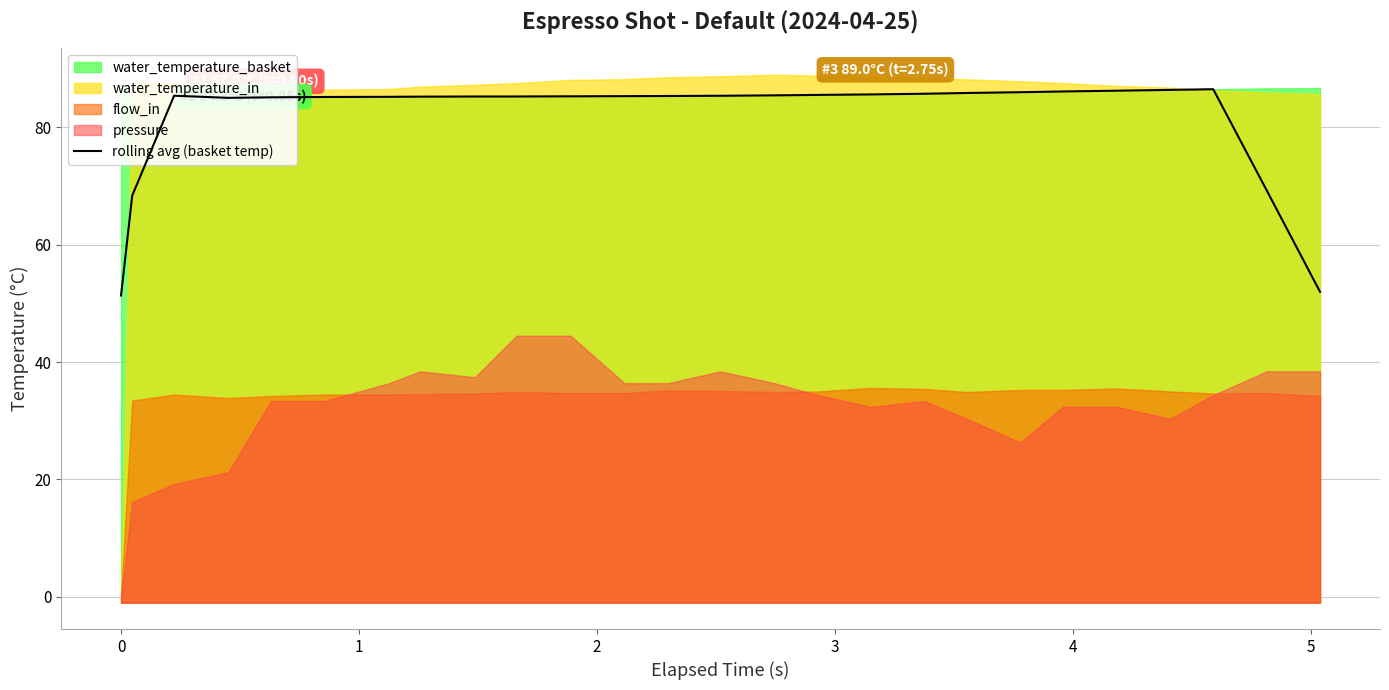

True or false: there are more than 2 points higher than both neighbors.

False